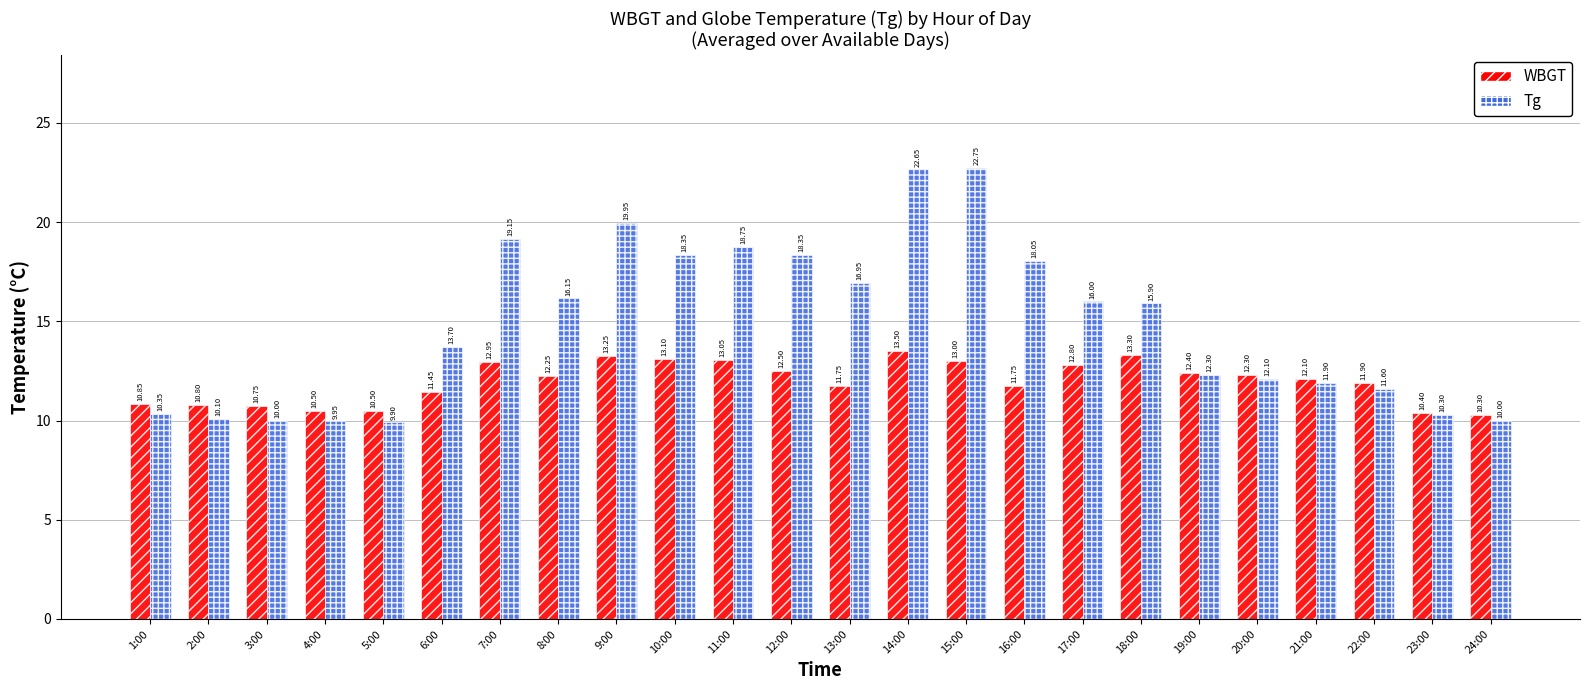

List the series in order of their overall mean, highest first.

Tg, WBGT